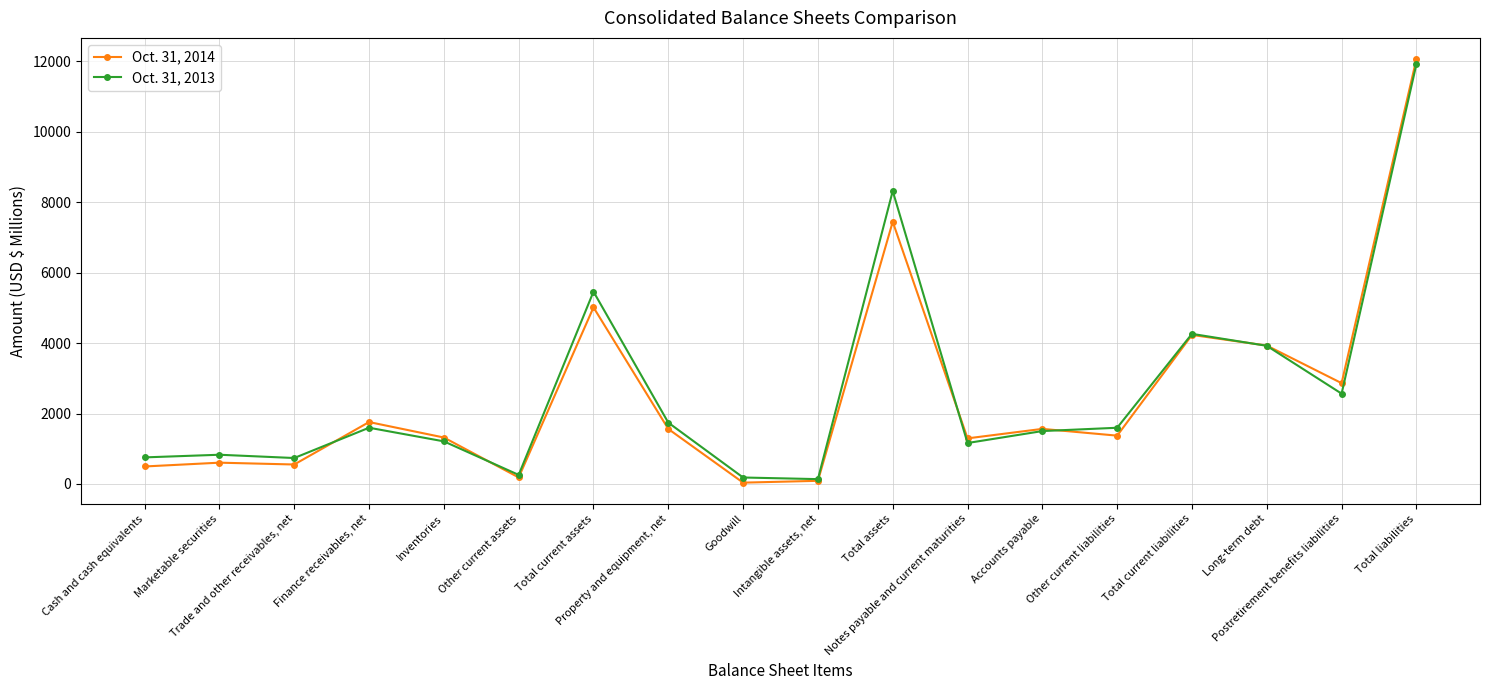

What is the sum of all Oct. 31, 2013 values?

48148